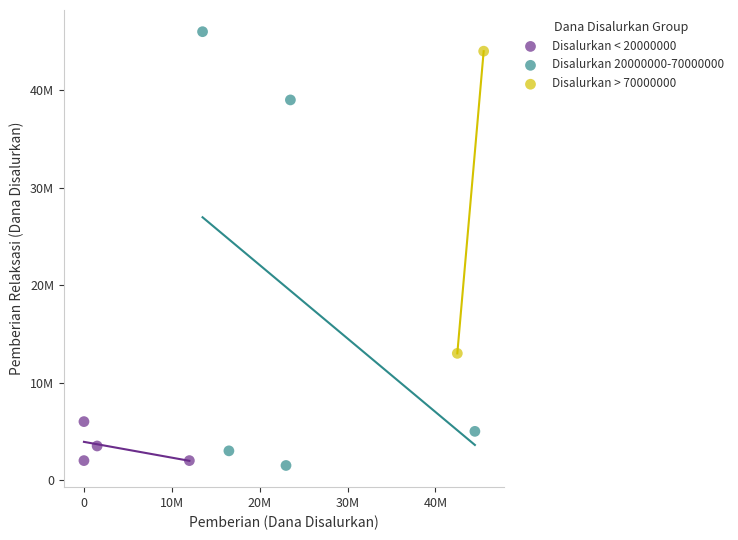

Which series reaches the minimum Y coordinate?

Disalurkan 20000000-70000000